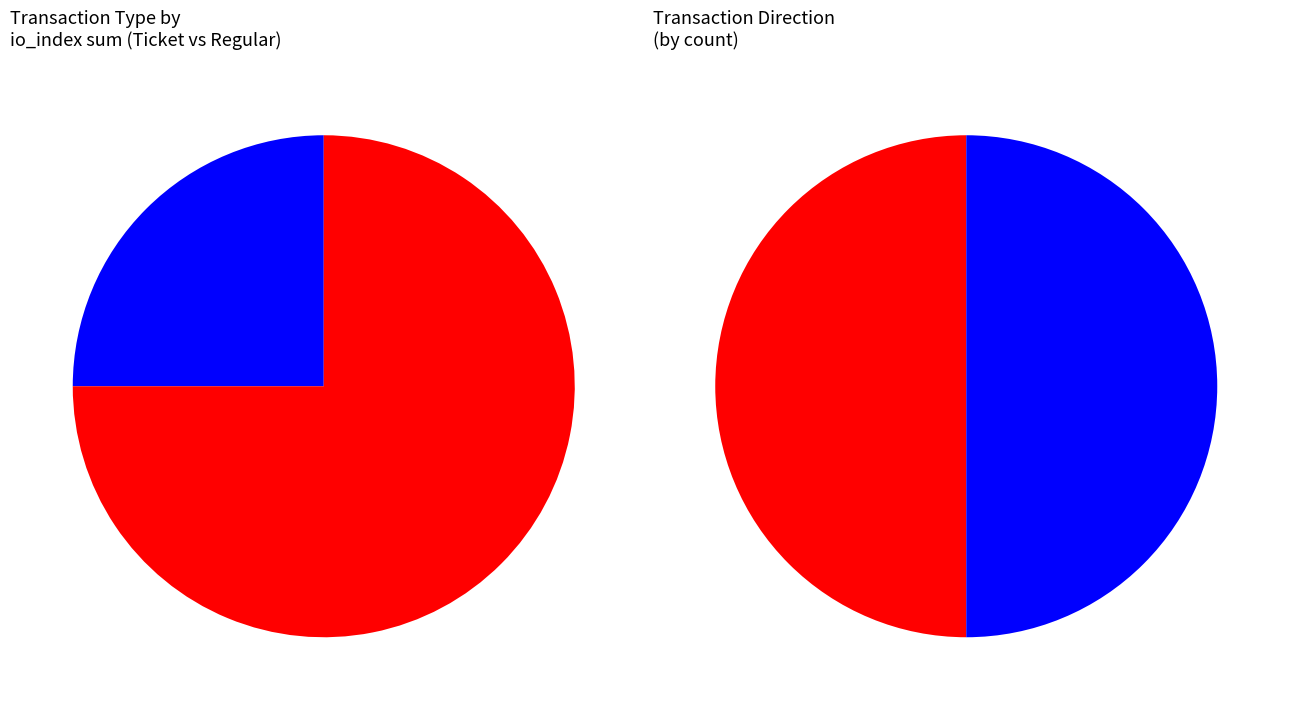

Which slice is the smallest?

1